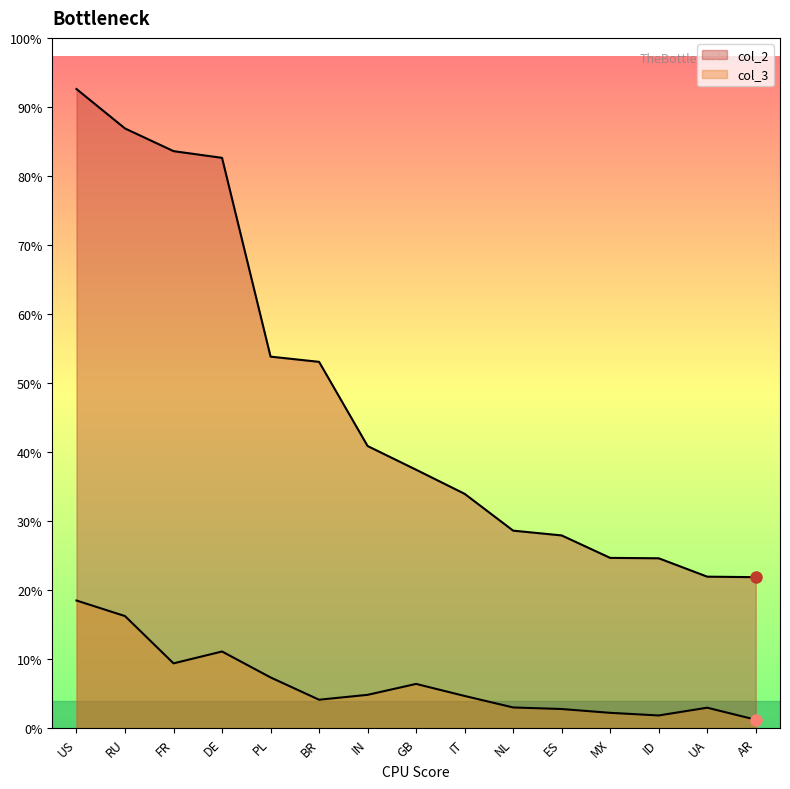

Reading left to right, what are all the values shown in this chart?

col_2: 2376.7	2230.1	2145.8	2120.8	1381.8	1362.5	1049.5	961.4	871.8	735.0	717.2	633.6	632.2	563.9	562.0
col_3: 475.2	417.4	241.6	285.7	189.2	106.4	124.6	165.1	120.4	77.6	71.8	57.7	47.8	76.7	32.1